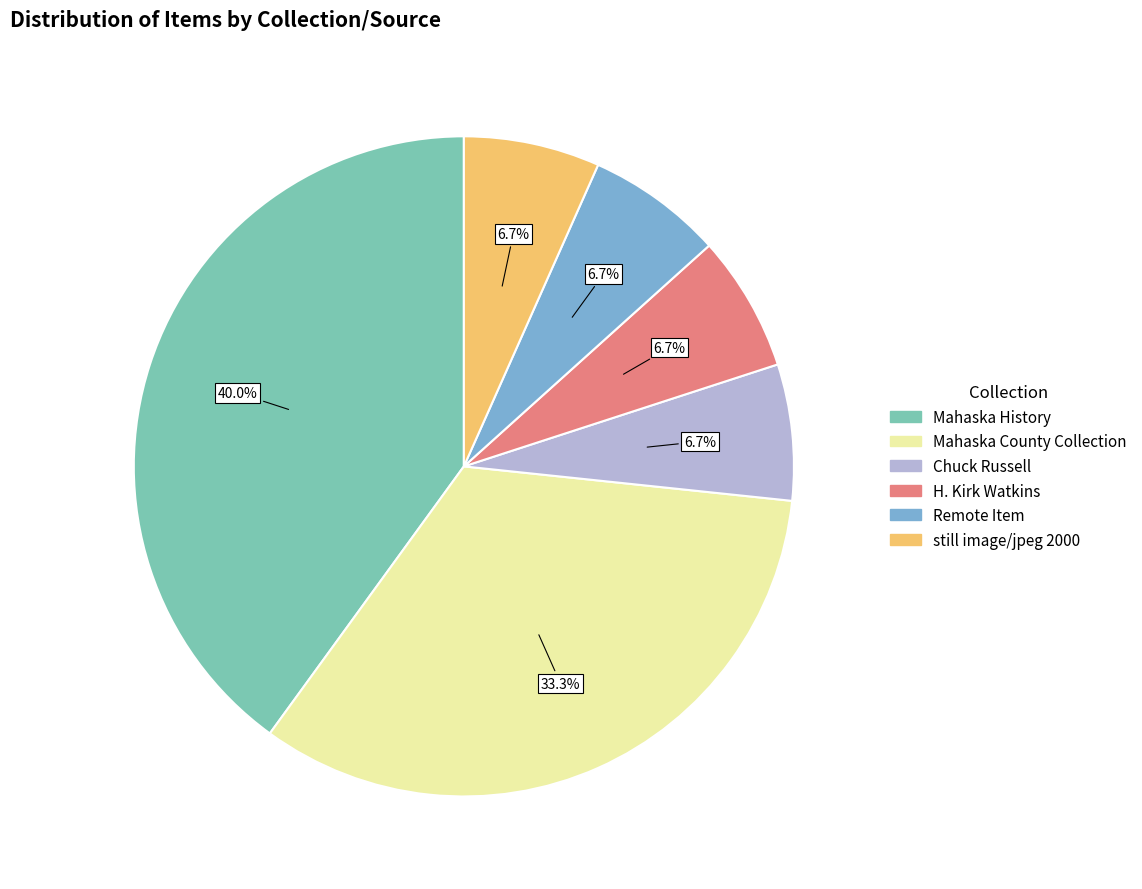

Which category has the biggest portion of the pie?

Mahaska History